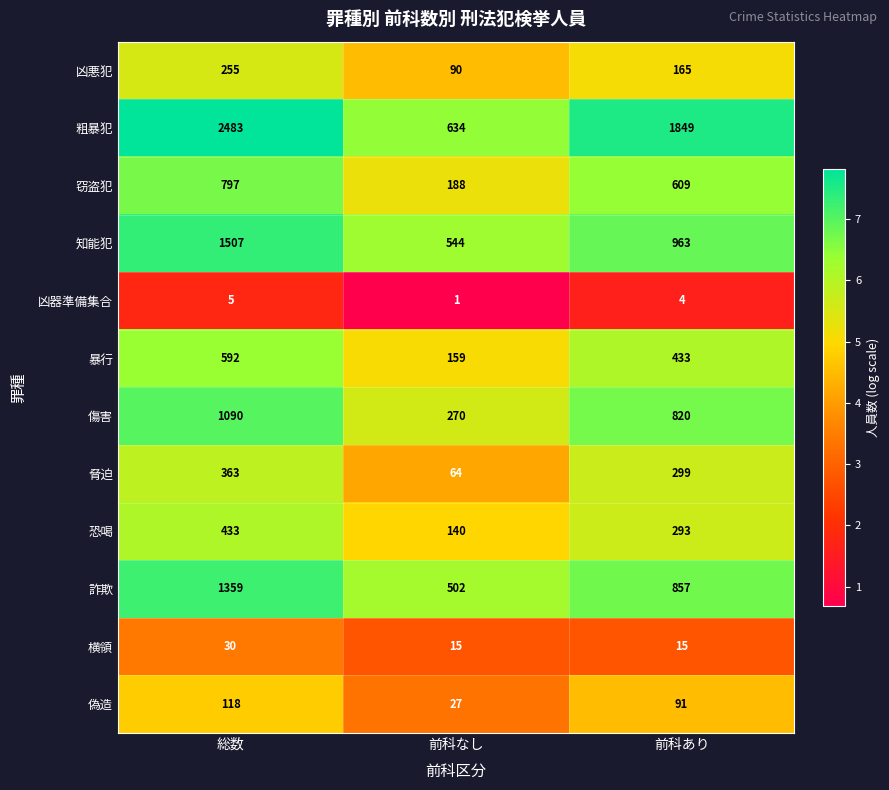

What is the total value across all series at 総数?

9032